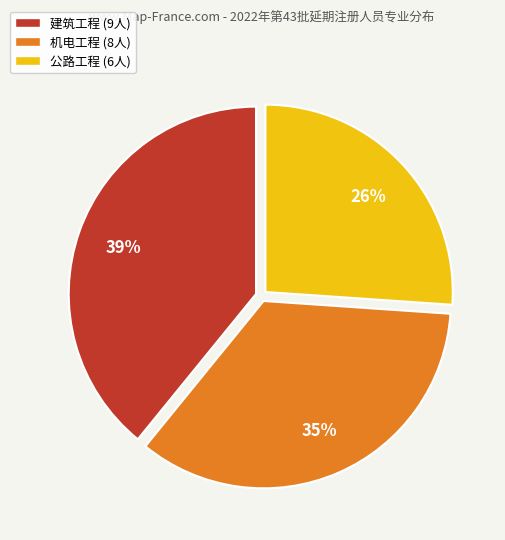

To the nearest percent, what is the difference between the 建筑工程 and 公路工程 slice percentages?

13%